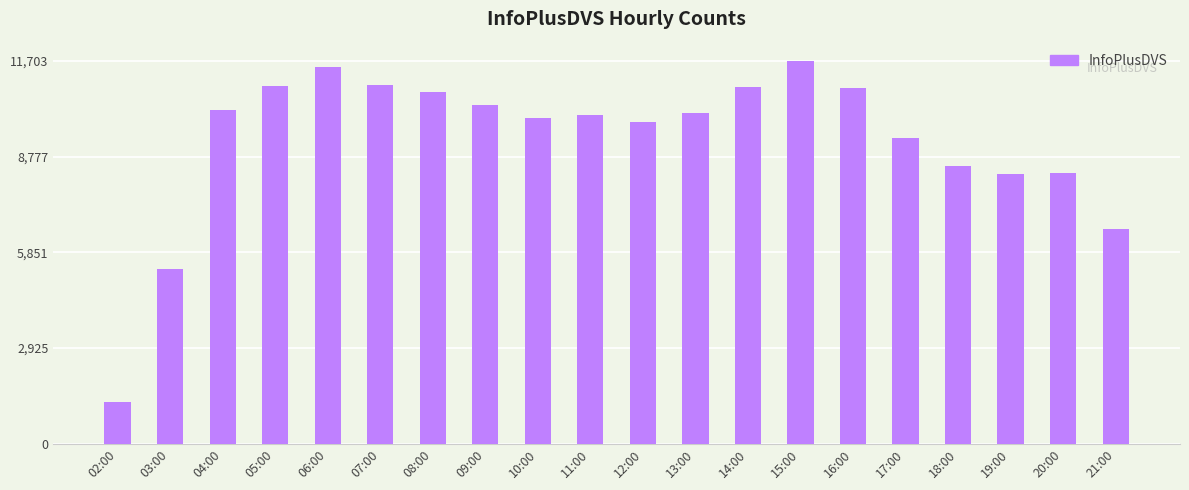

What is the sum of all values?

185659